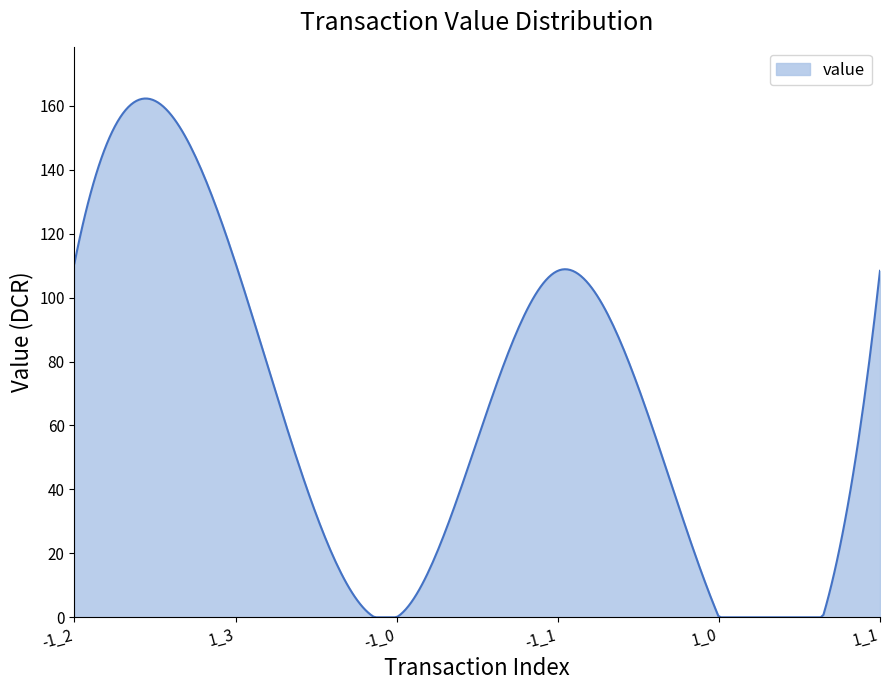

What is the maximum value shown in the chart?

162.2